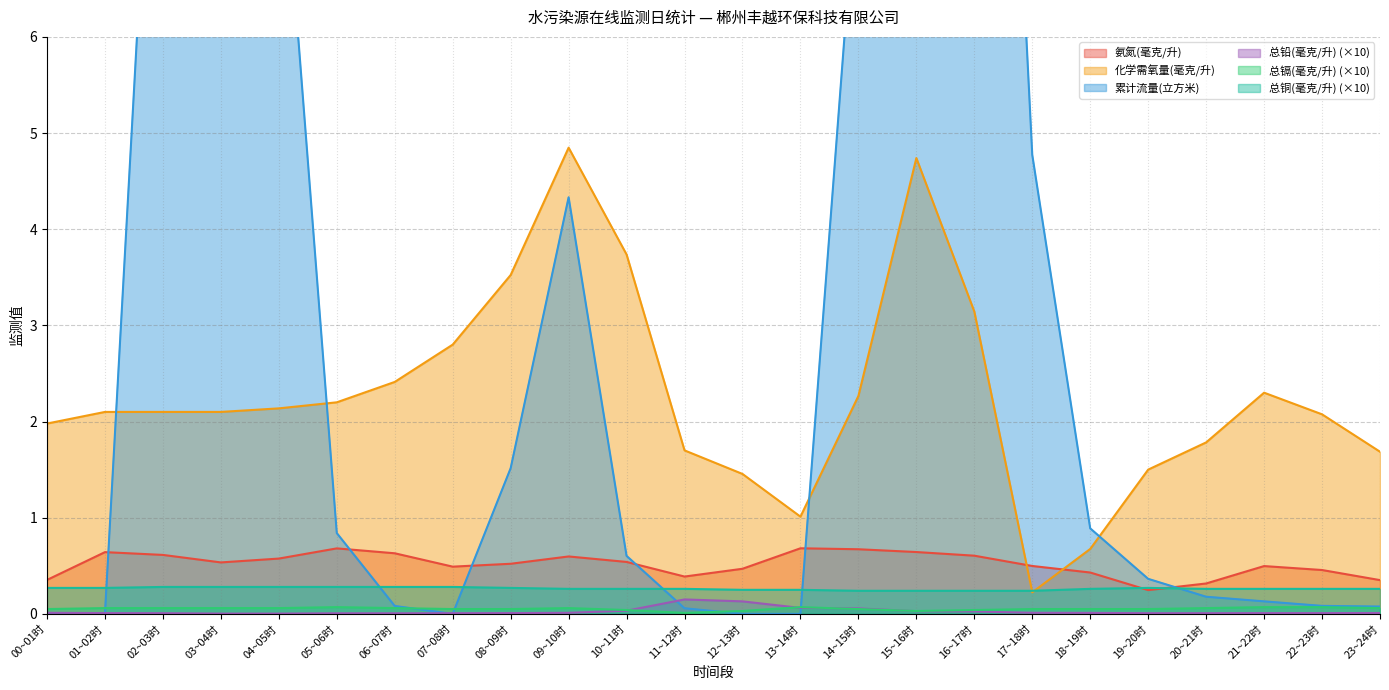

Reading left to right, what are all the values shown in this chart?

氨氮(毫克/升): 0.4	0.6	0.6	0.5	0.6	0.7	0.6	0.5	0.5	0.6	0.5	0.4	0.5	0.7	0.7	0.6	0.6	0.5	0.4	0.2	0.3	0.5	0.5	0.4
化学需氧量(毫克/升): 2.0	2.1	2.1	2.1	2.1	2.2	2.4	2.8	3.5	4.8	3.7	1.7	1.5	1.0	2.3	4.7	3.1	0.2	0.7	1.5	1.8	2.3	2.1	1.7
累计流量(立方米): 0.0	0.0	10.9	16.5	8.6	0.8	0.1	0.0	1.5	4.3	0.6	0.1	0.0	0.0	7.9	17.1	16.8	4.8	0.9	0.4	0.2	0.1	0.1	0.1
总铅(毫克/升): 0.0	0.0	0.0	0.0	0.0	0.0	0.0	0.0	0.0	0.0	0.0	0.1	0.1	0.1	0.1	0.0	0.0	0.0	0.0	0.0	0.0	0.0	0.0	0.0
总镉(毫克/升): 0.1	0.1	0.1	0.1	0.1	0.1	0.1	0.1	0.1	0.1	0.0	0.0	0.0	0.1	0.1	0.0	0.0	0.1	0.1	0.1	0.1	0.1	0.1	0.1
总铜(毫克/升): 0.3	0.3	0.3	0.3	0.3	0.3	0.3	0.3	0.3	0.3	0.3	0.3	0.2	0.2	0.2	0.2	0.2	0.2	0.3	0.3	0.3	0.3	0.3	0.3